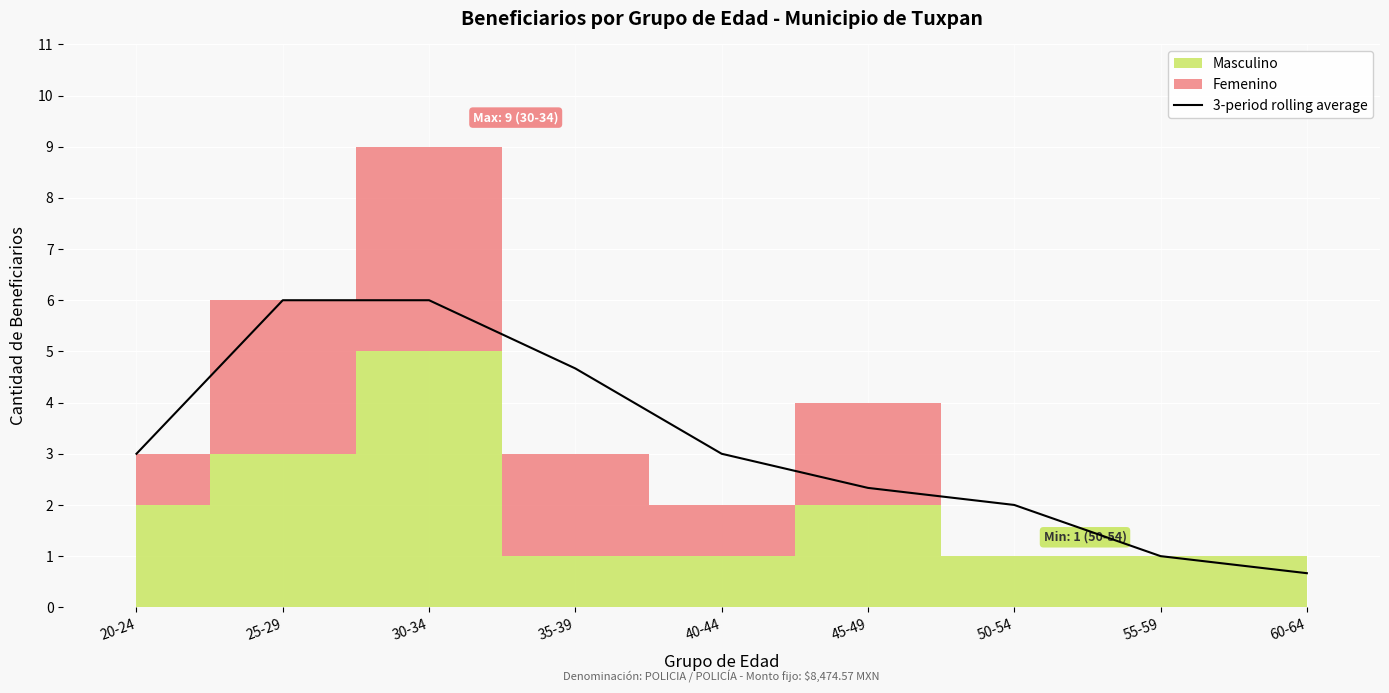

Is it true that 3-period rolling average equals 0.8 at 20-24?

False